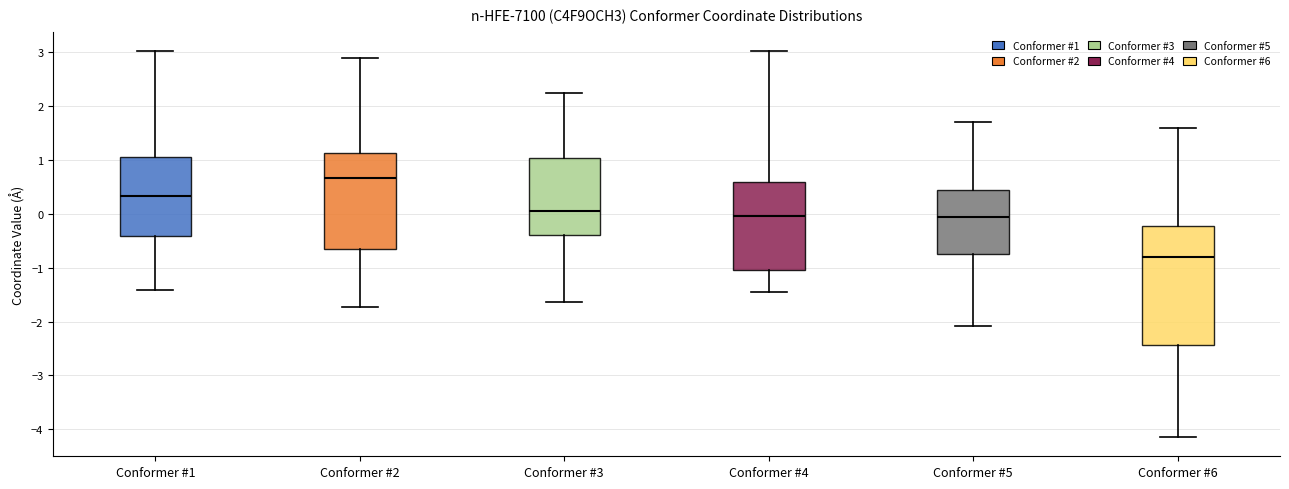

Which box's median line is the highest?

Conformer #2